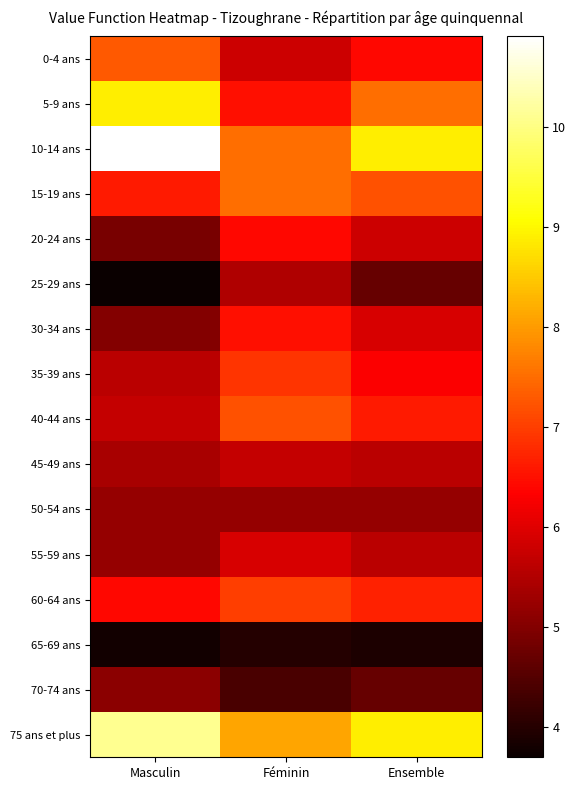

List the series in order of their peak value, lowest first.

65-69 ans, 70-74 ans, 50-54 ans, 25-29 ans, 45-49 ans, 55-59 ans, 20-24 ans, 30-34 ans, 35-39 ans, 60-64 ans, 40-44 ans, 0-4 ans, 15-19 ans, 5-9 ans, 75 ans et plus, 10-14 ans